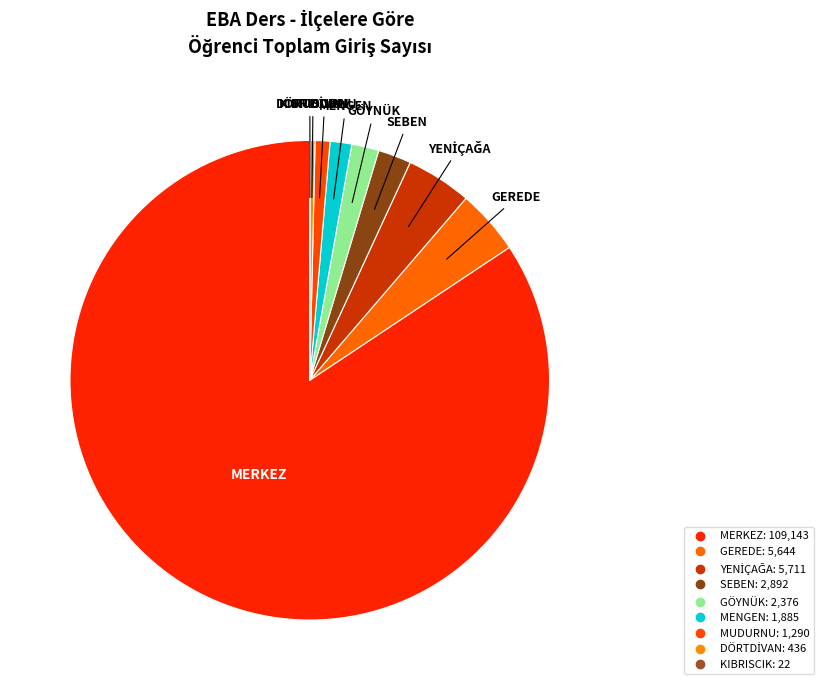

What percentage is NOT represented by KIBRISCIK?

100.0%